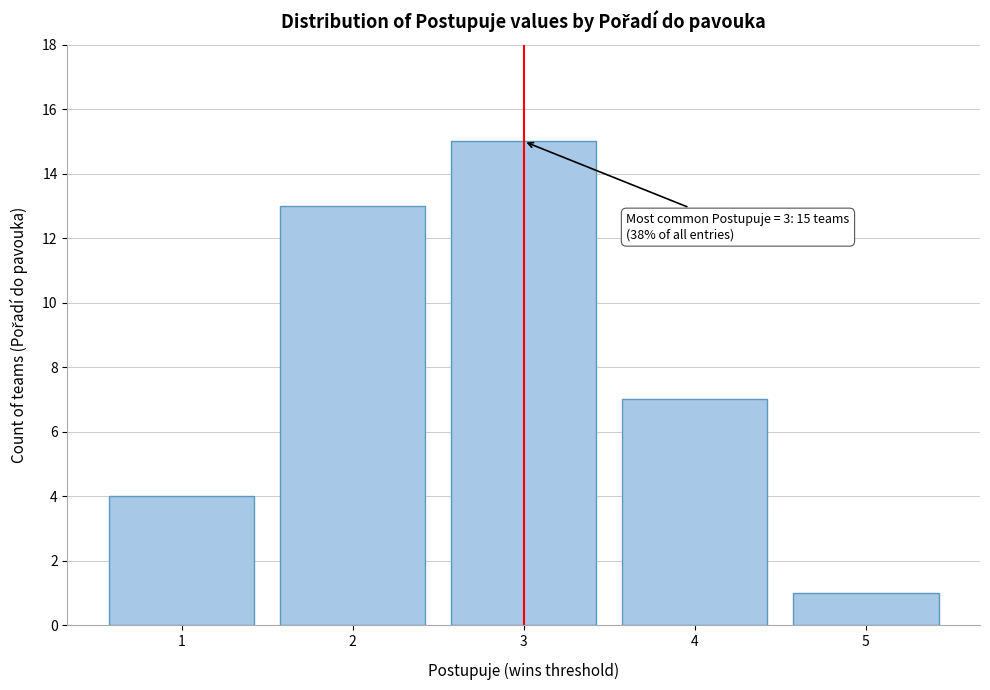

Which range on the x-axis has the tallest bar?

2.5 to 3.5